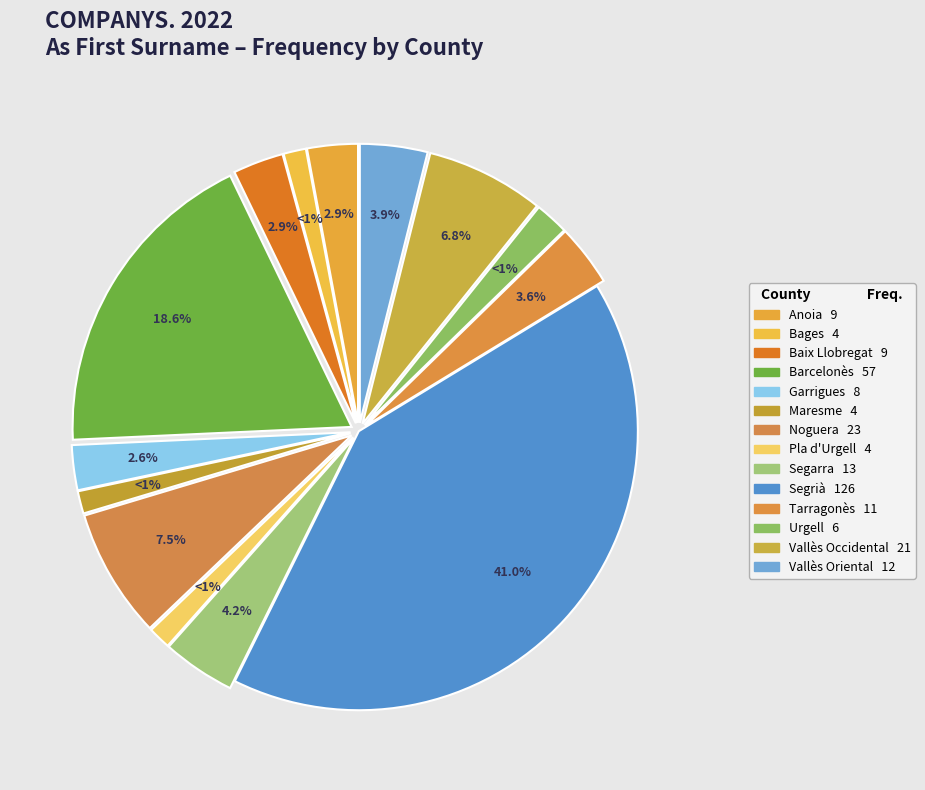

To the nearest percent, what is the difference between the largest and smallest slice percentages?

40%